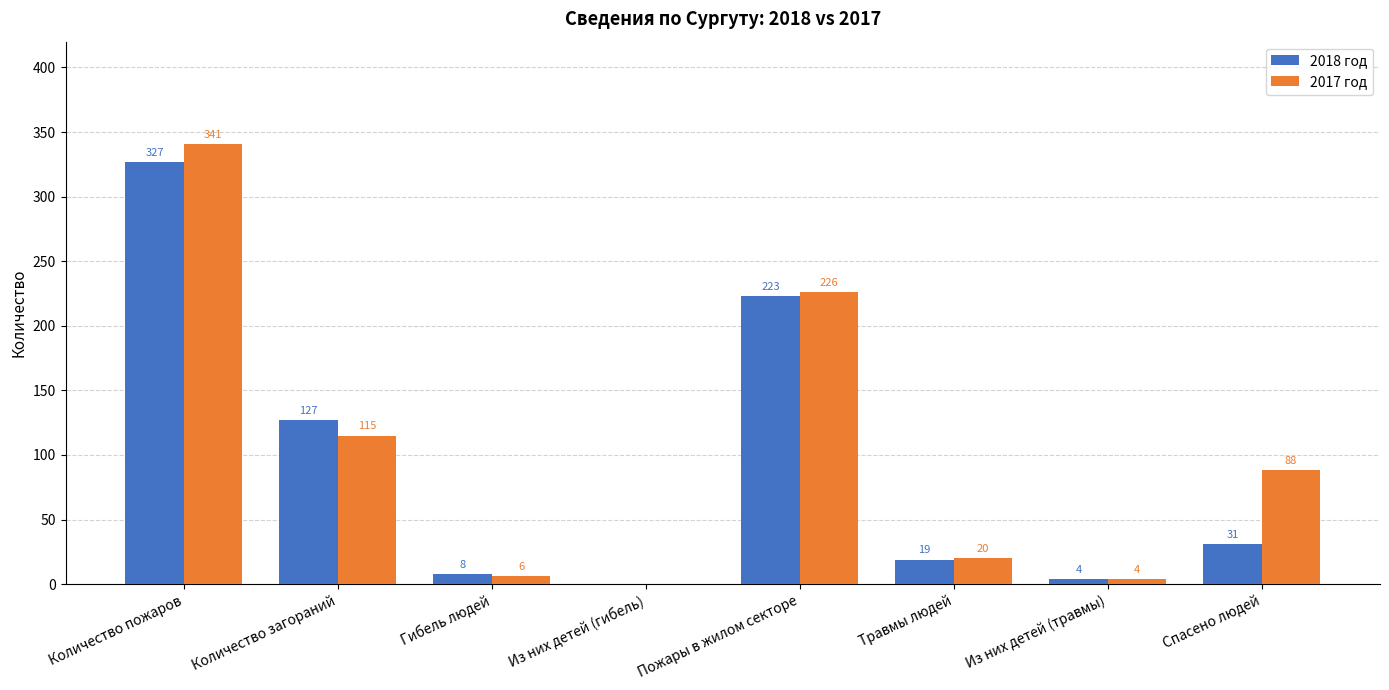

Between Из них детей (гибель) and Спасено людей, which series saw the biggest shift?

2017 год